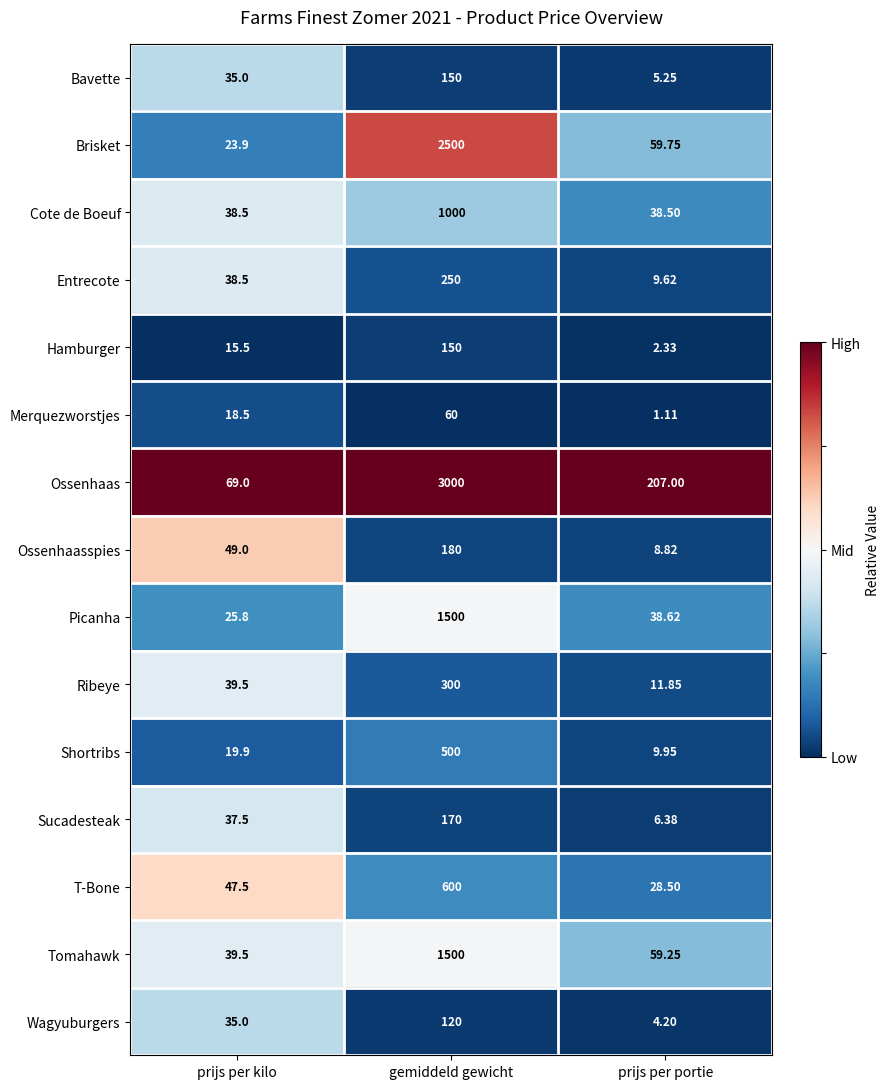

Rank the series at prijs per portie from highest to lowest value.

Ossenhaas, Brisket, Tomahawk, Picanha, Cote de Boeuf, T-Bone, Ribeye, Shortribs, Entrecote, Ossenhaasspies, Sucadesteak, Bavette, Wagyuburgers, Hamburger, Merquezworstjes